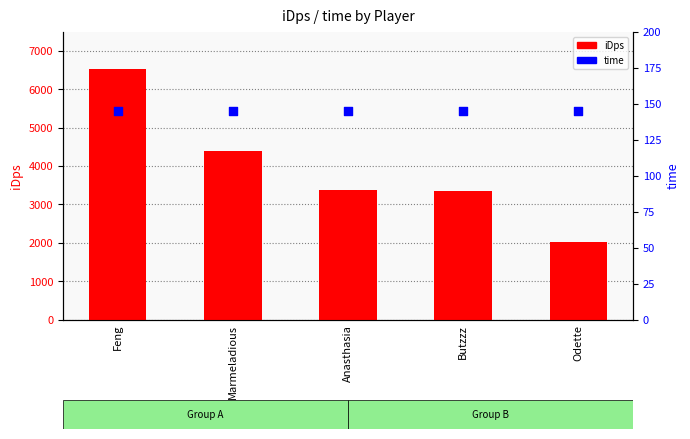

At how many categories does at least one series exceed 5195?

1